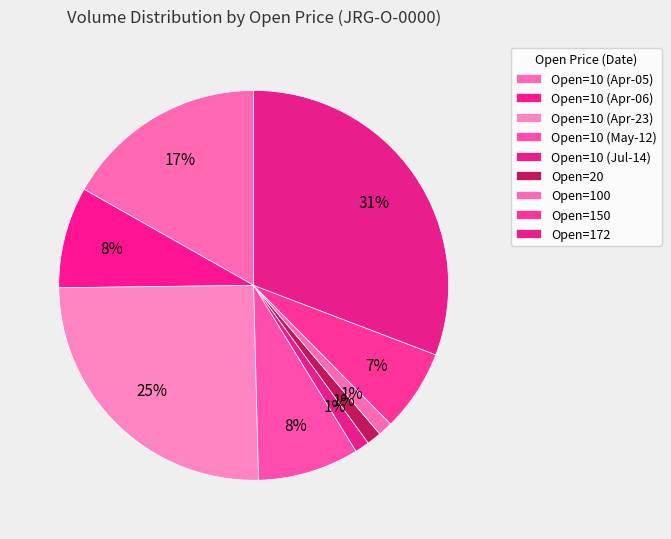

Rank the categories by value from highest to lowest.

172 (2009-03-24), 10 (2004-04-23), 10 (2004-04-05), 10 (2004-04-06), 10 (2004-05-12), 150 (2007-10-29), 10 (2004-07-14), 20 (2006-11-24), 100 (2007-08-20)